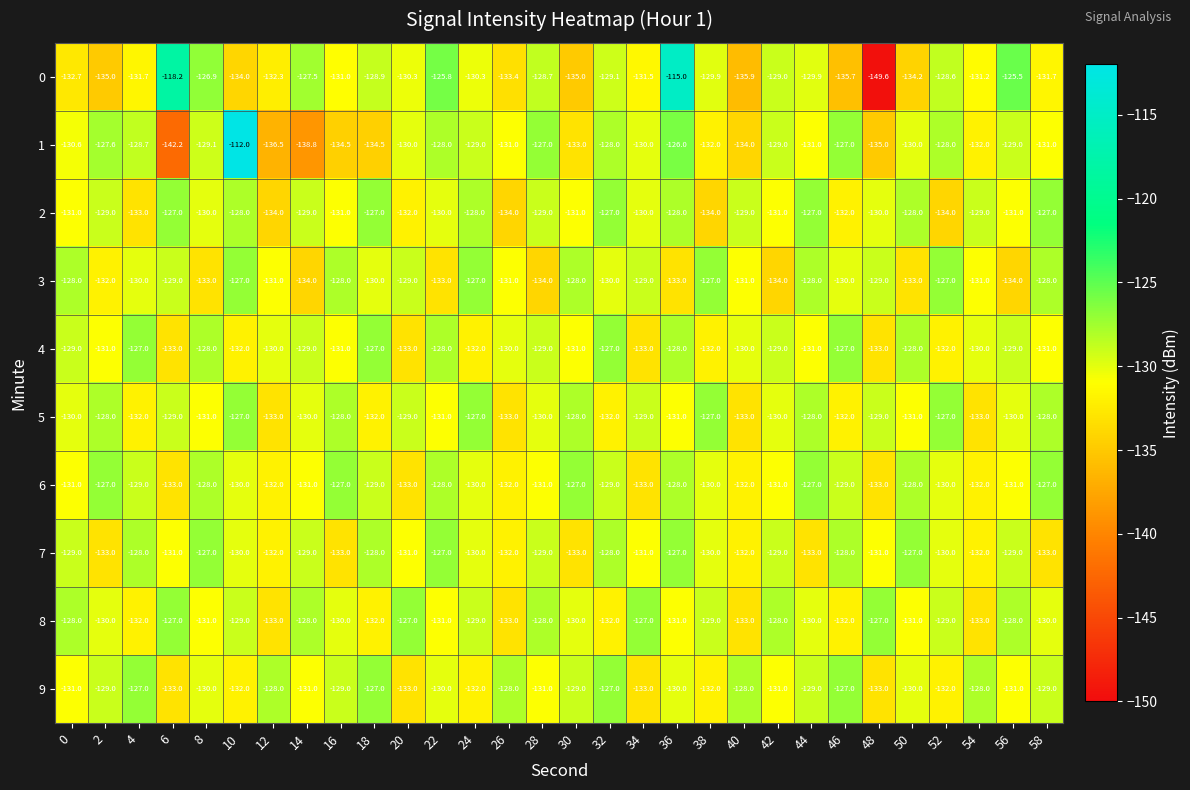

What is the difference between the highest and lowest values at 54?

5.0